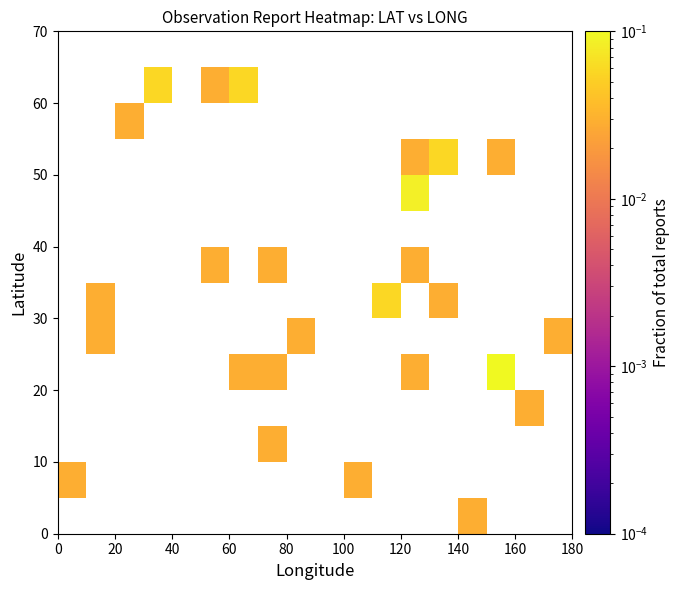

What is the greatest value displayed?

0.1